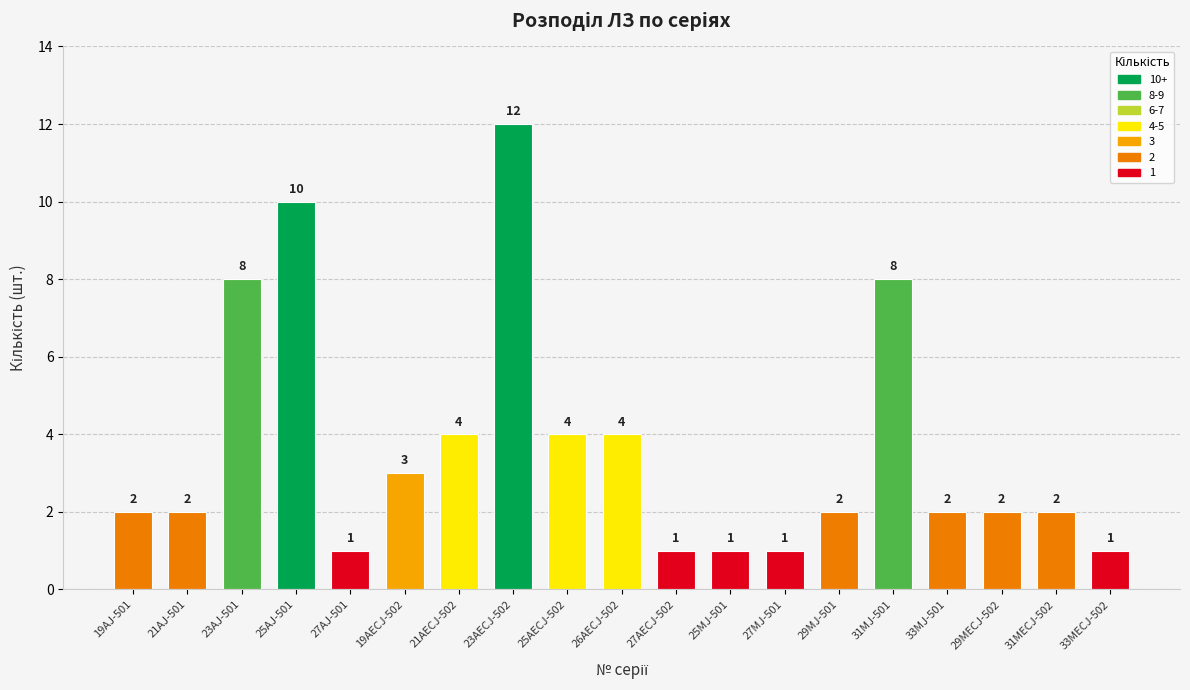

What is the value of the 1st bar from the left?

2